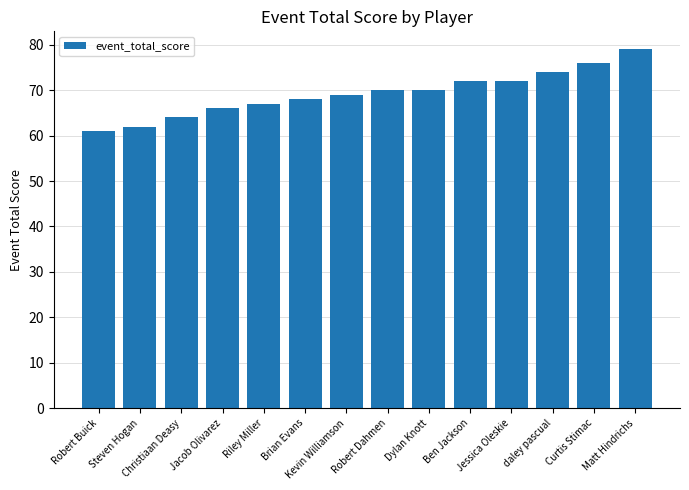

What is the sum of all values?

970